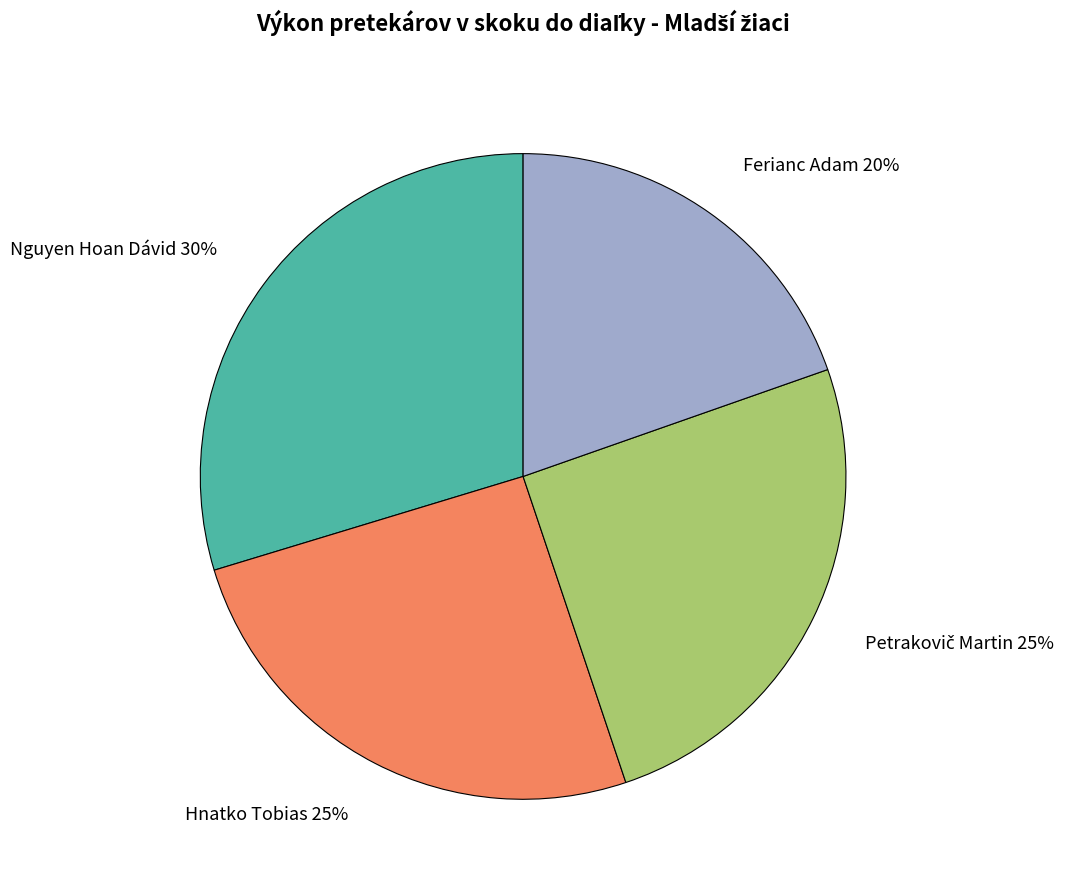

How many slices are in this pie chart?

4